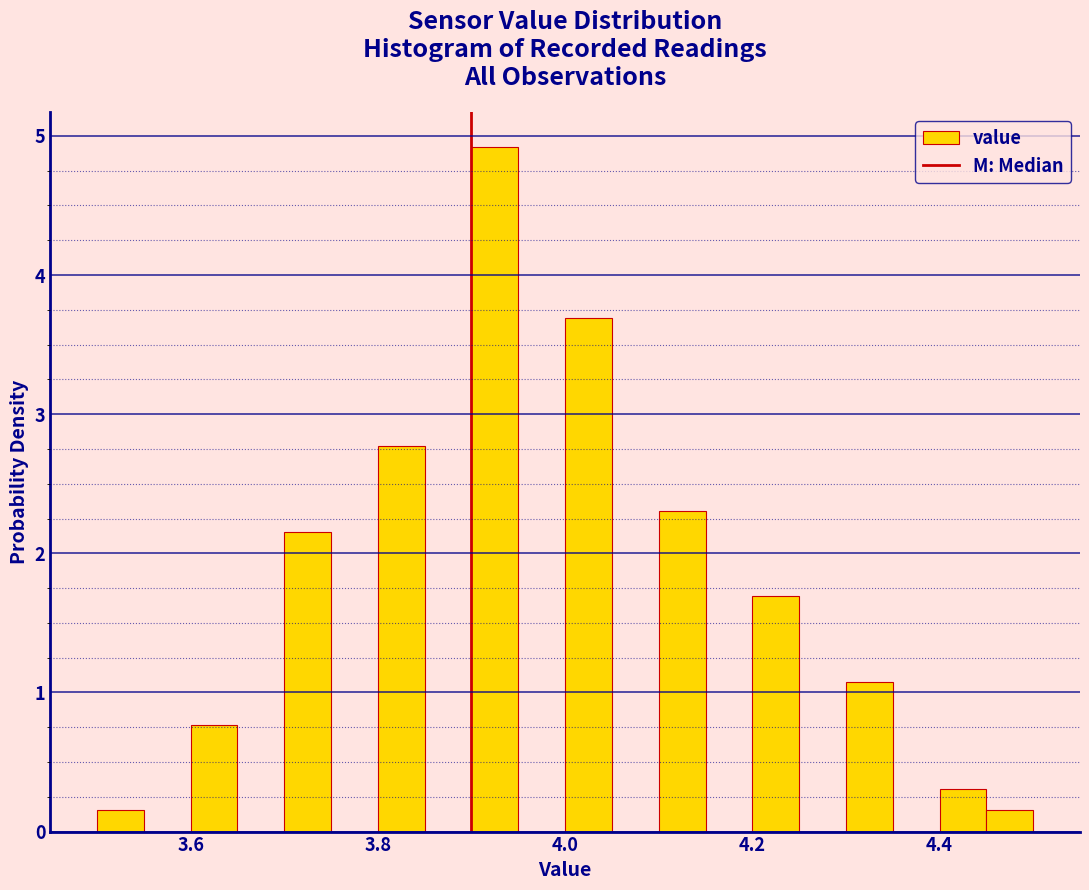

Read against the x-axis, roughly where is the centre of the tallest bar?

3.92